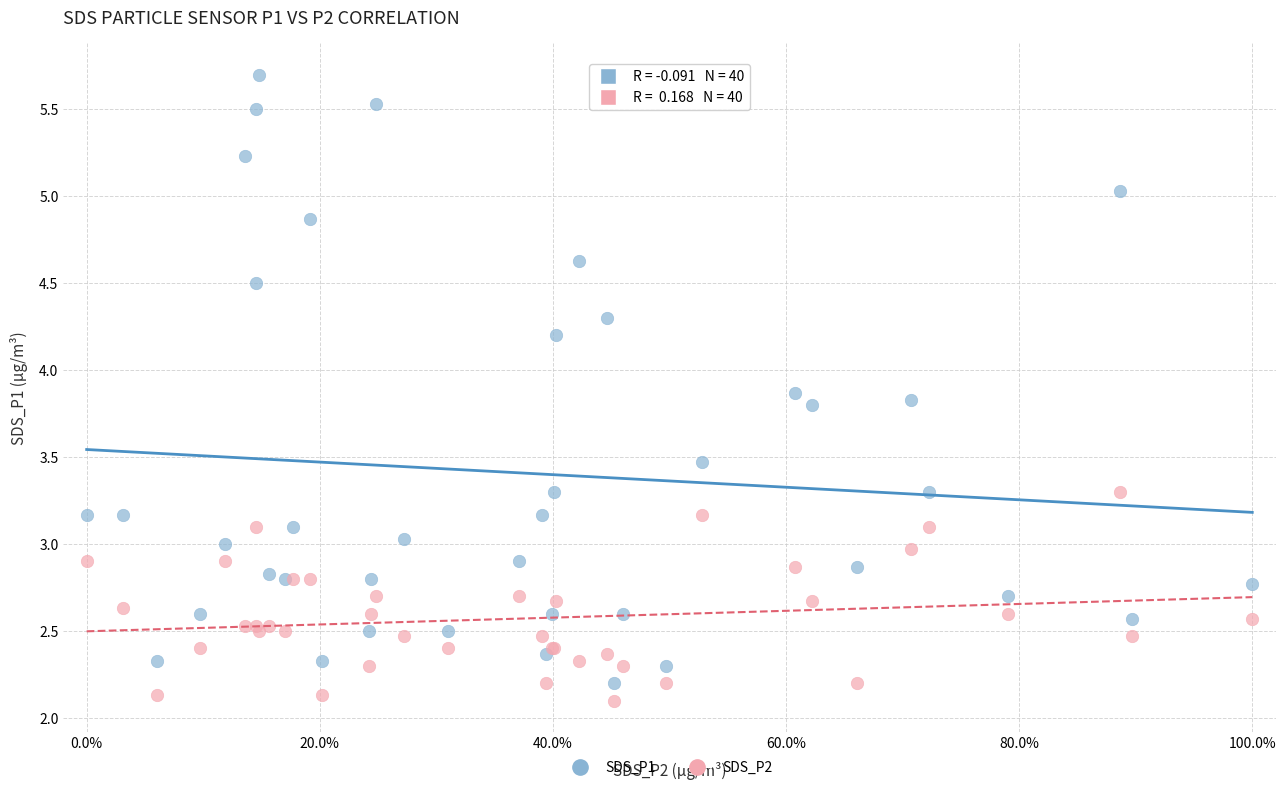

Which series reaches the minimum Y coordinate?

SDS_P2